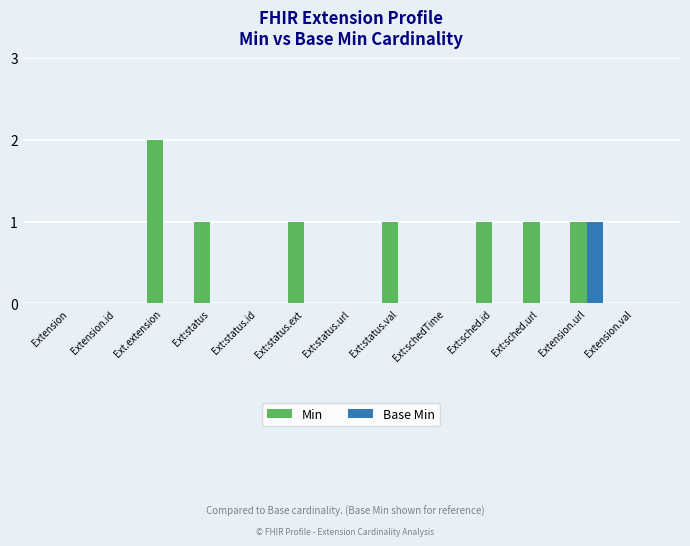

Are the bars horizontal?

No